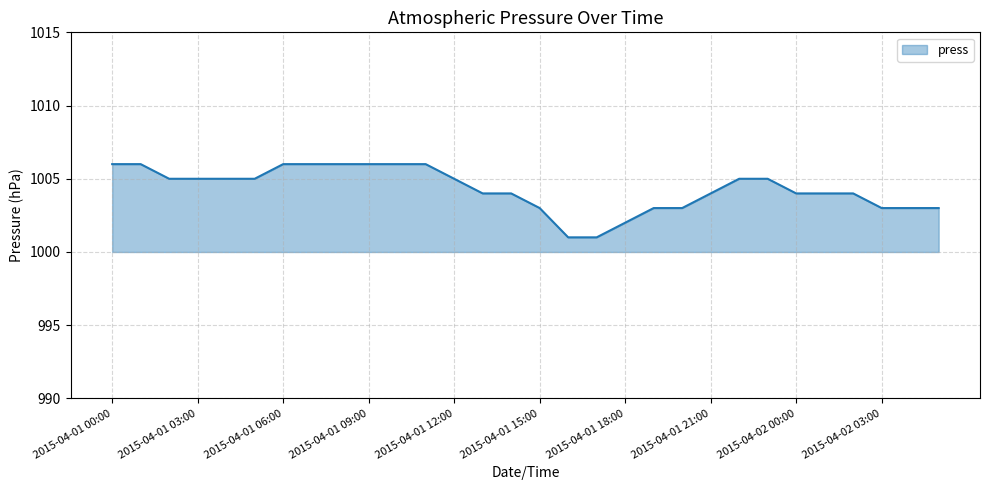

How many lines are shown in the chart?

1